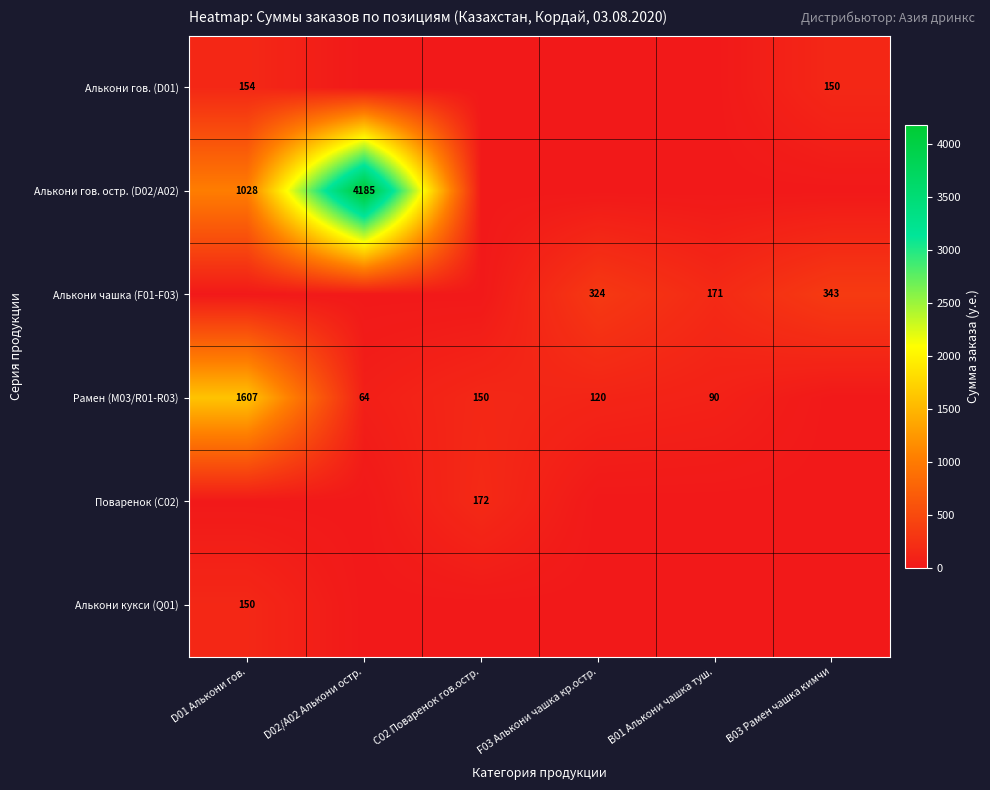

True or false: Рамен (M03/R01-R03) has a value of 158 at B01 Алькони чашка туш..

False